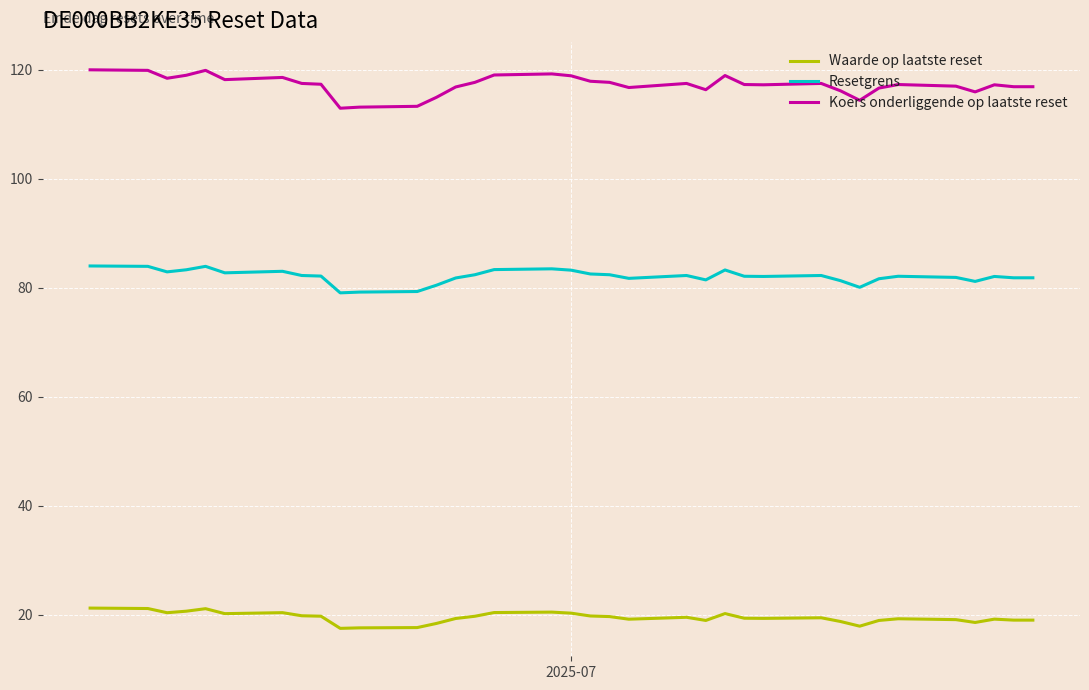

Which series has the widest spread of values?

Koers onderliggende op laatste reset